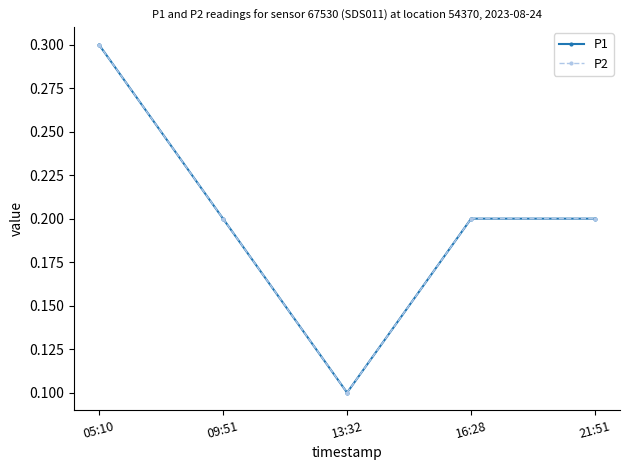

Does the chart have visible grid lines?

No